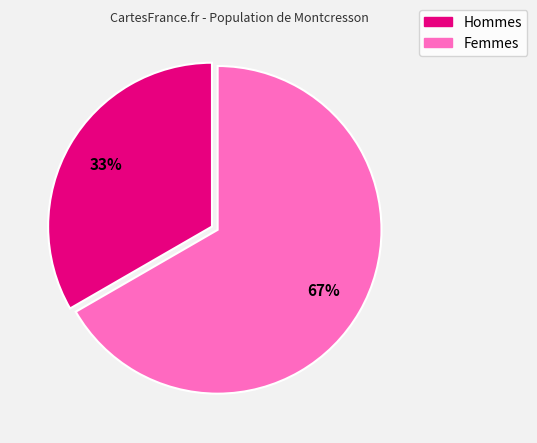

To the nearest percent, what is the average slice percentage?

50%